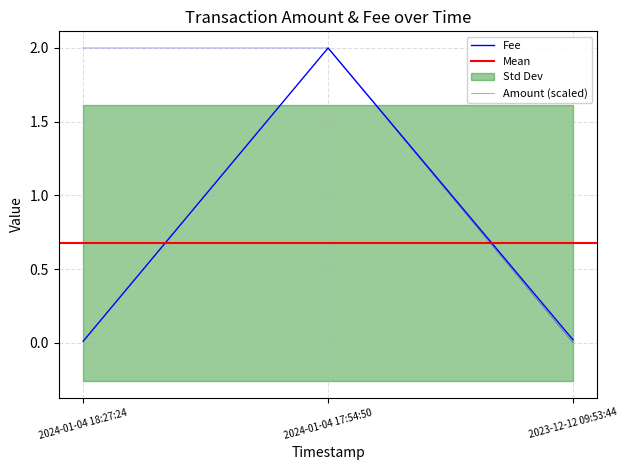

Is the value of Fee at 2024-01-04 17:54:50 greater than the value of Amount at 2024-01-04 18:27:24?

No